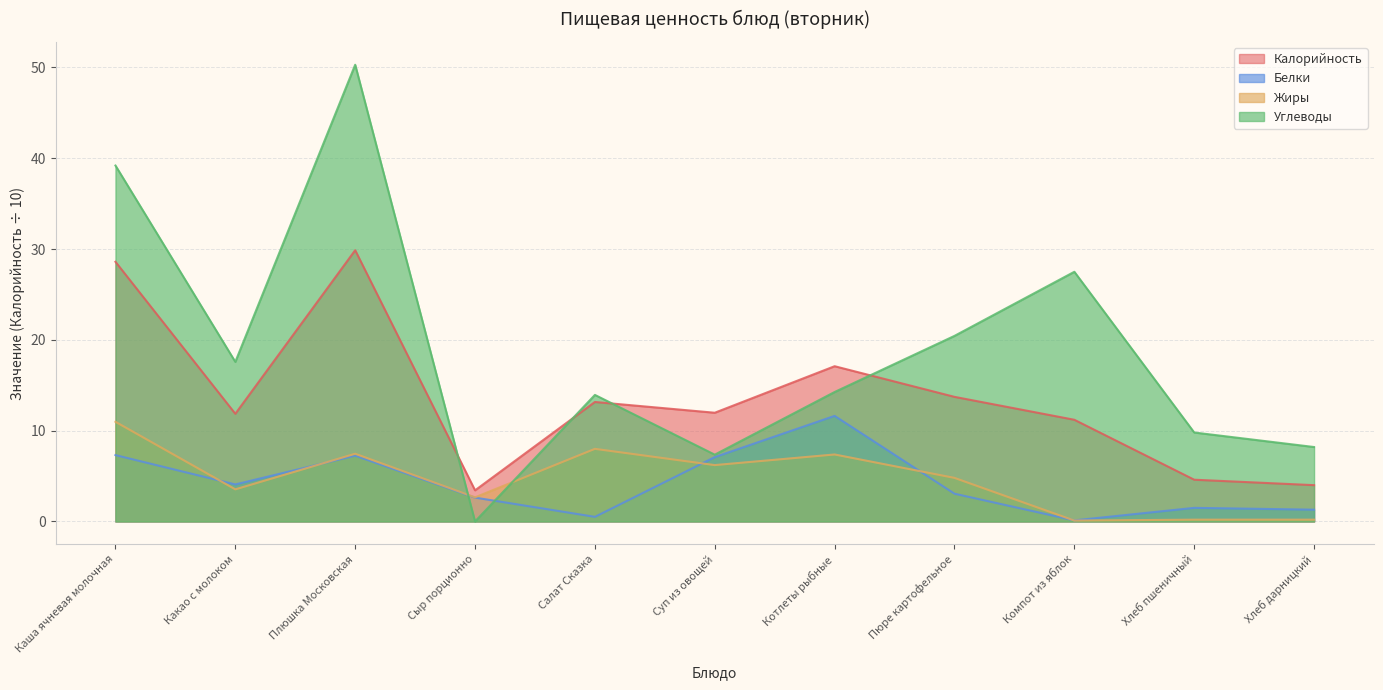

Count the number of categories in the chart.

11